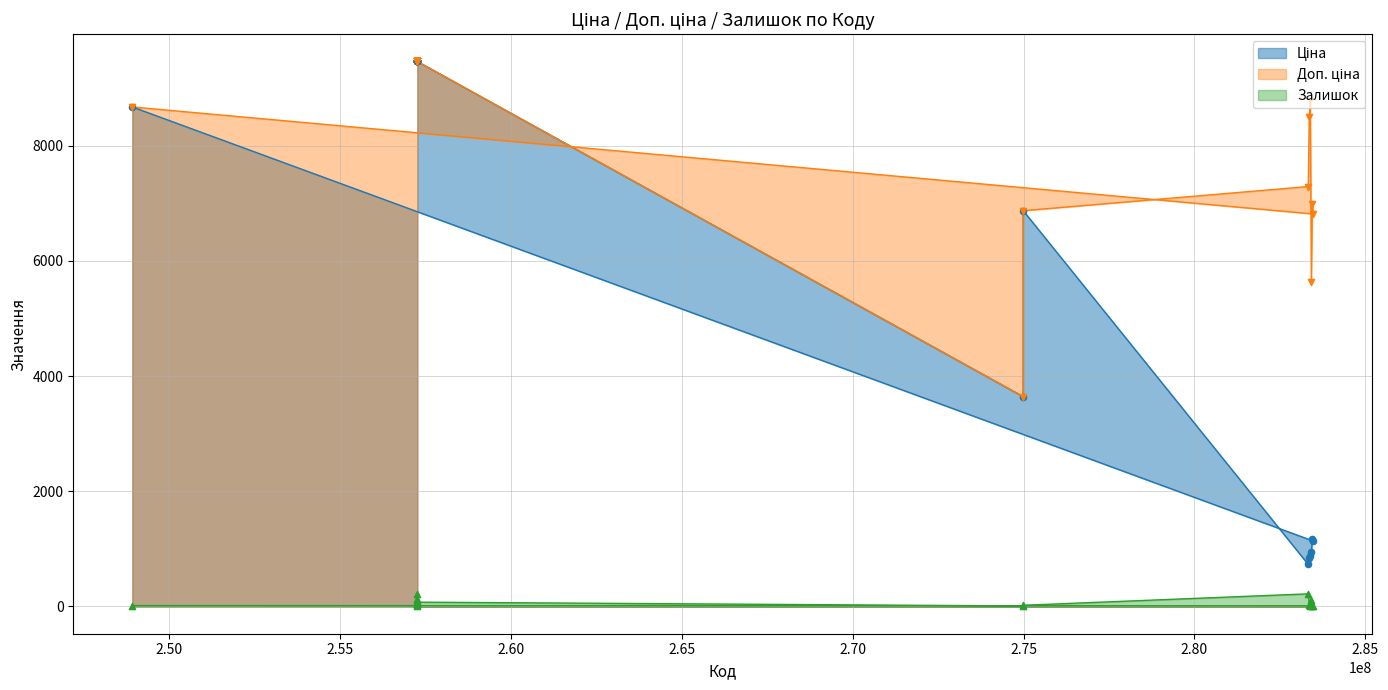

Is the value of Ціна at 283481953 greater than the value of Доп. ціна at 283331953?

No